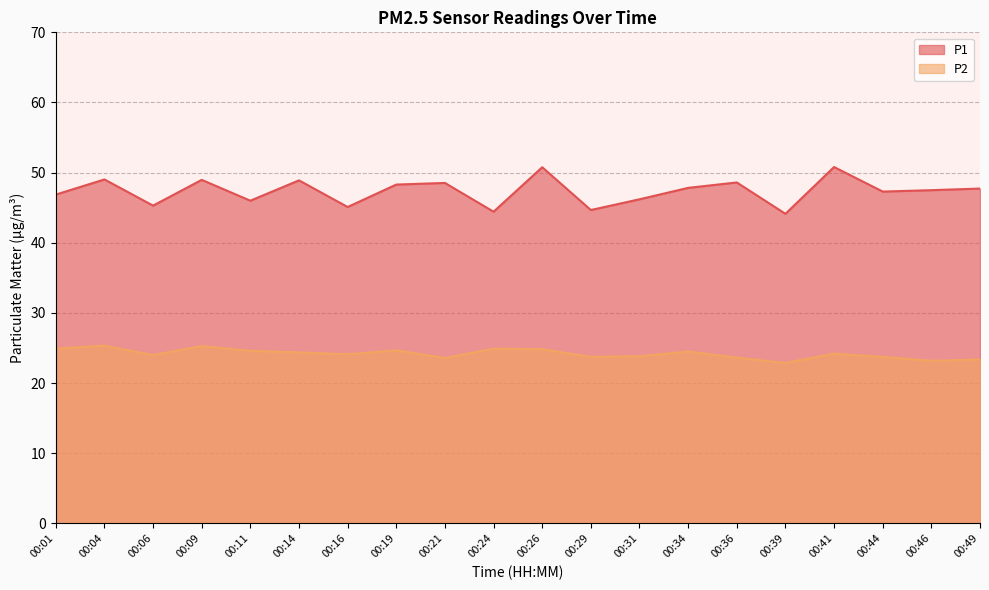

How many lines are shown in the chart?

2